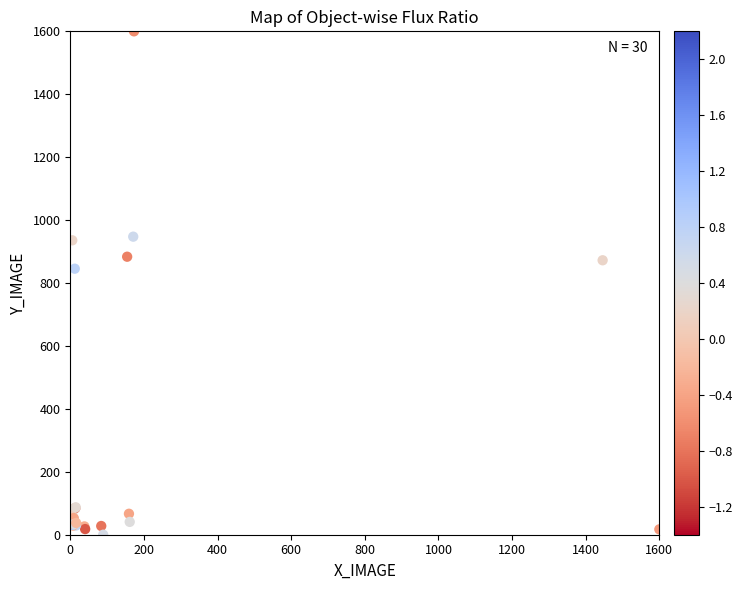

What Y value in the scatter plot is closest to 800?

845.5